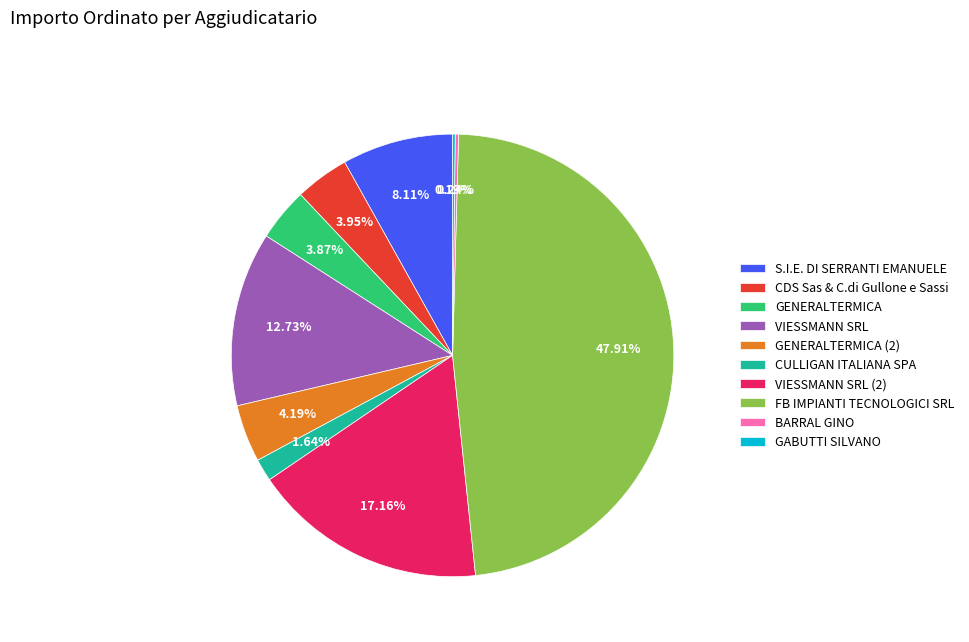

What portion of the pie excludes VIESSMANN SRL?

87.3%